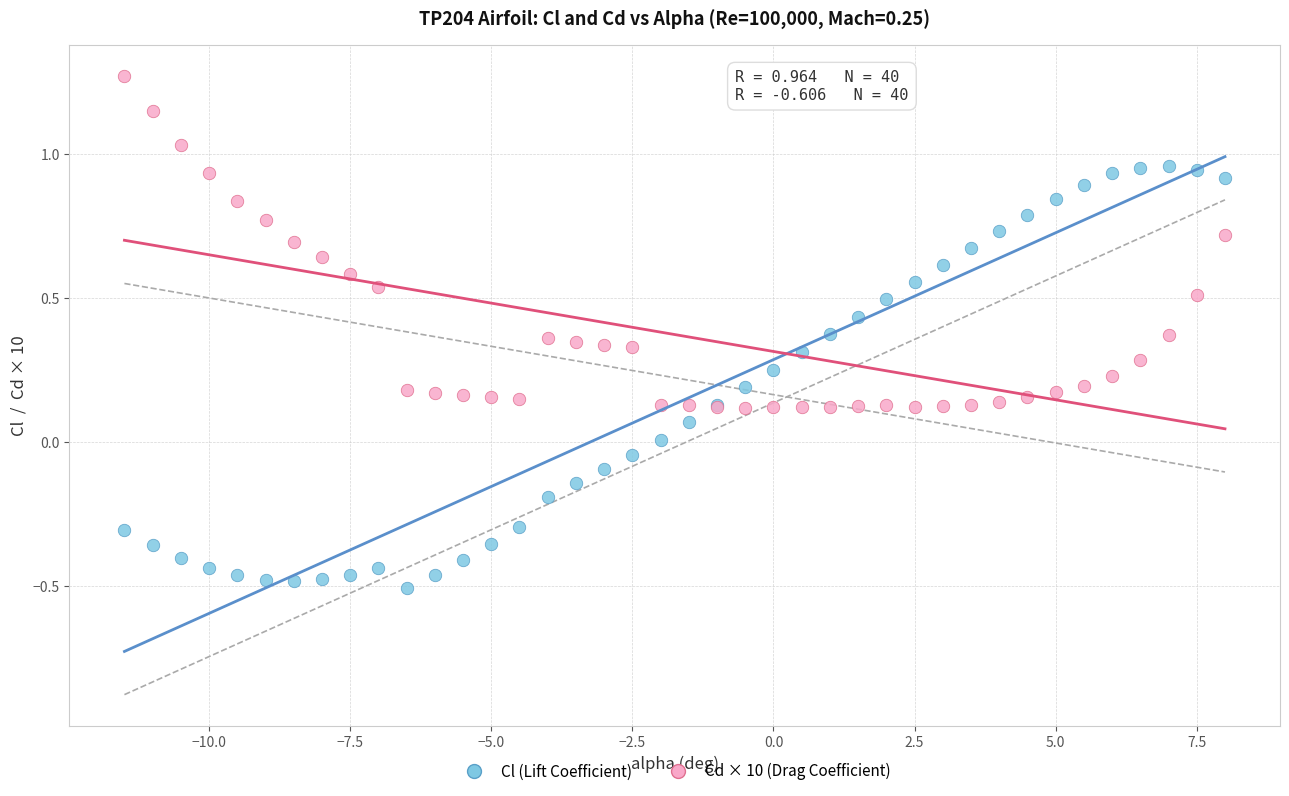

Which series contains the lowest Y value?

Cl (Lift Coefficient)